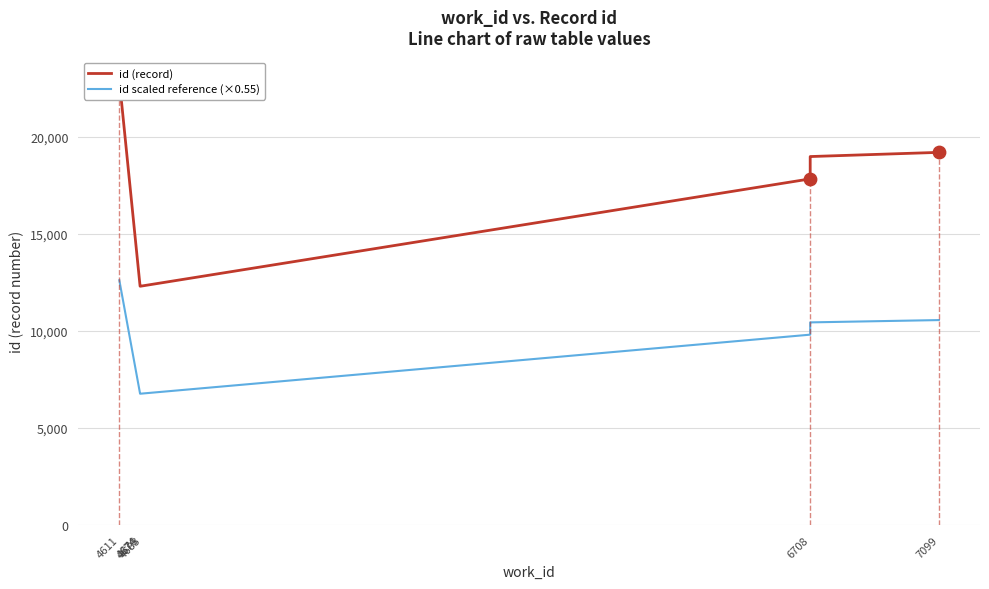

At how many categories does at least one series exceed 7486?

10